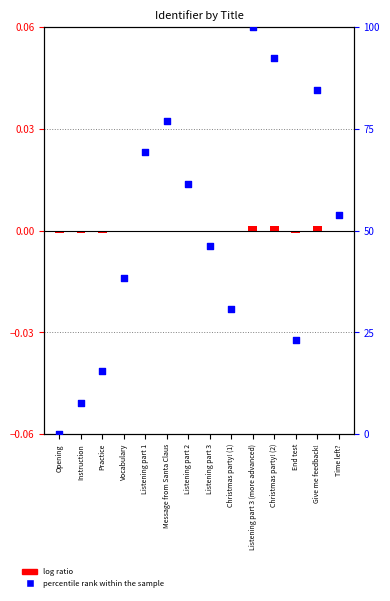

Which series reaches the maximum Y coordinate?

percentile rank within the sample